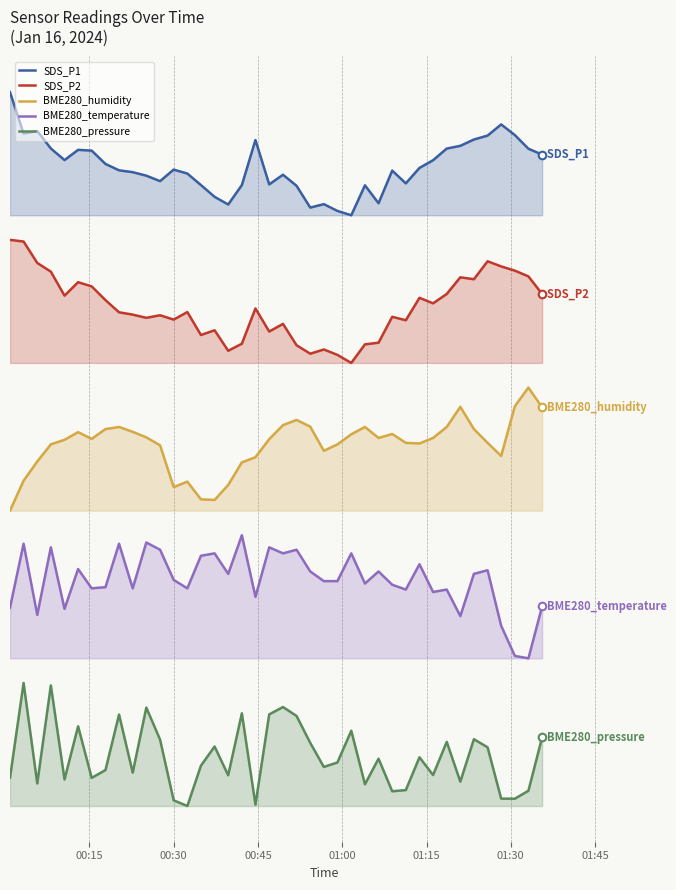

Which series has the largest total across all categories?

SDS_P1